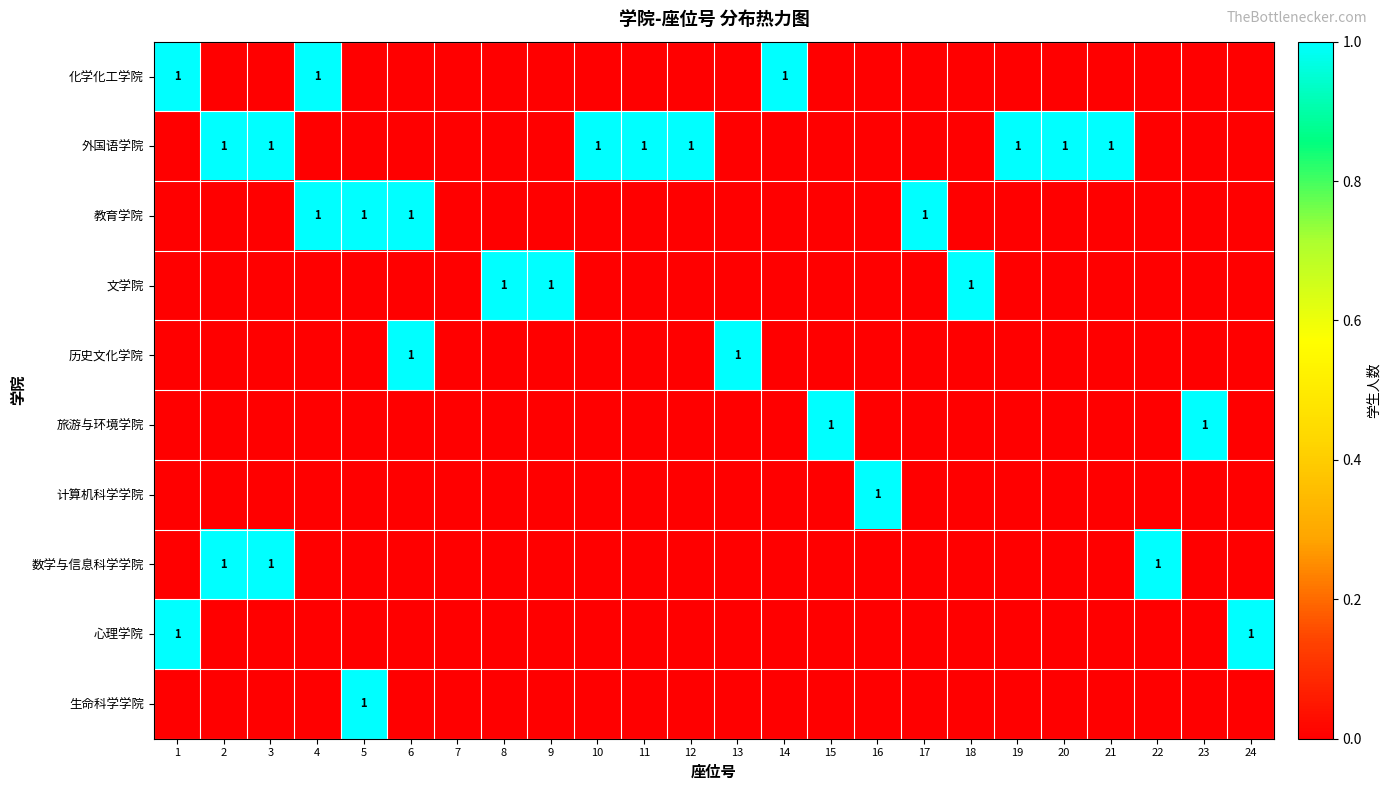

Between 1 and 16, which series saw the biggest shift?

化学化工学院